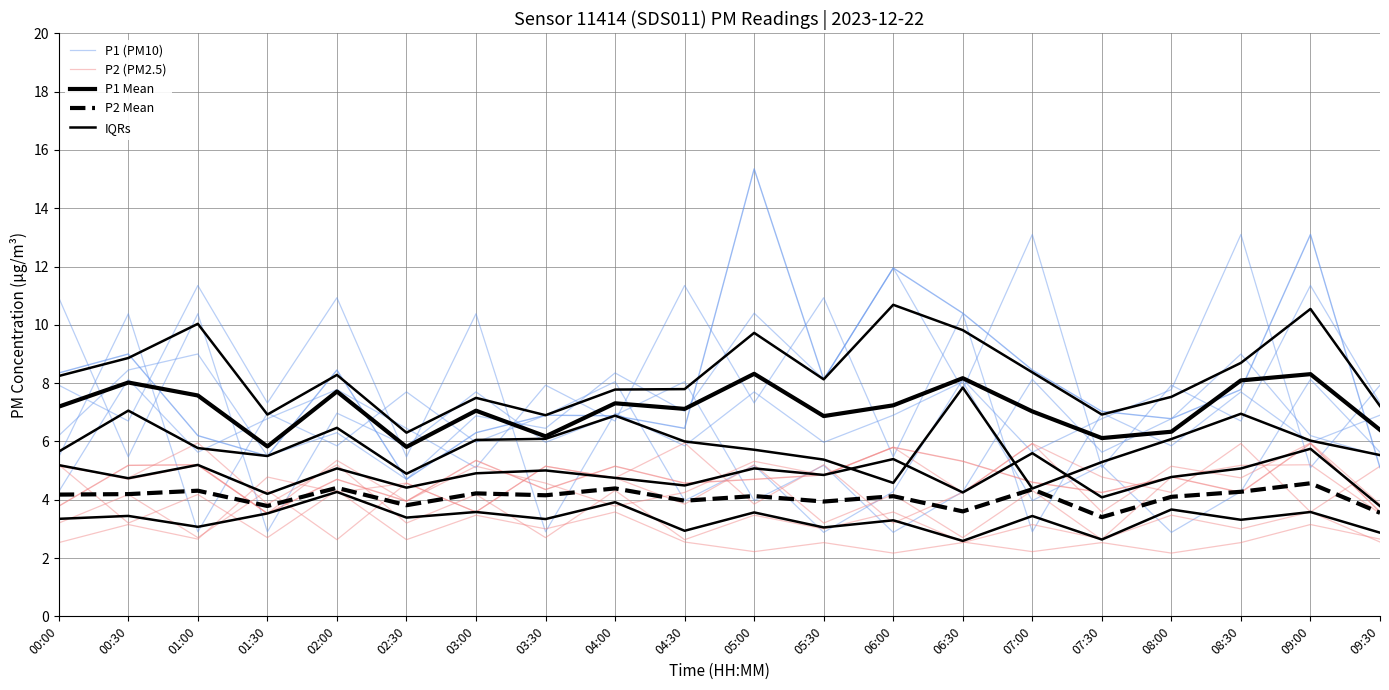

At which label does P2 (PM2.5) reach its minimum?

08:00